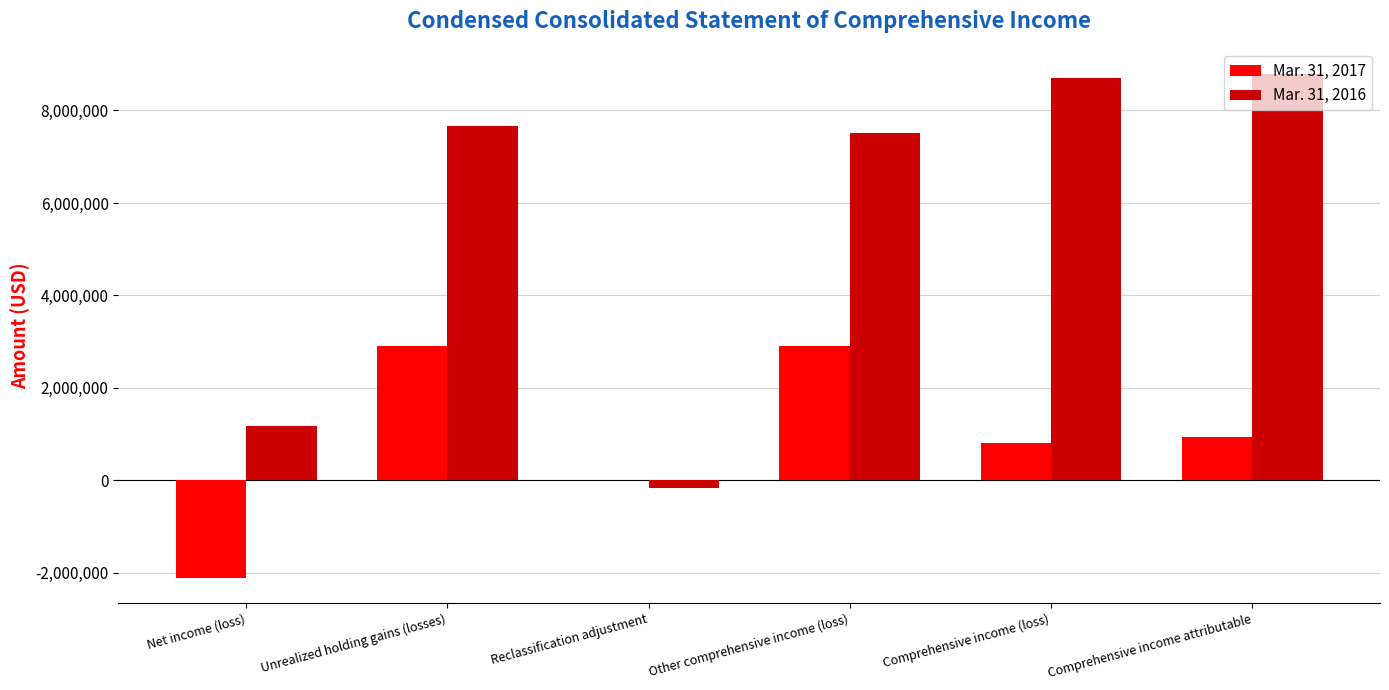

How many series are shown in this chart?

2